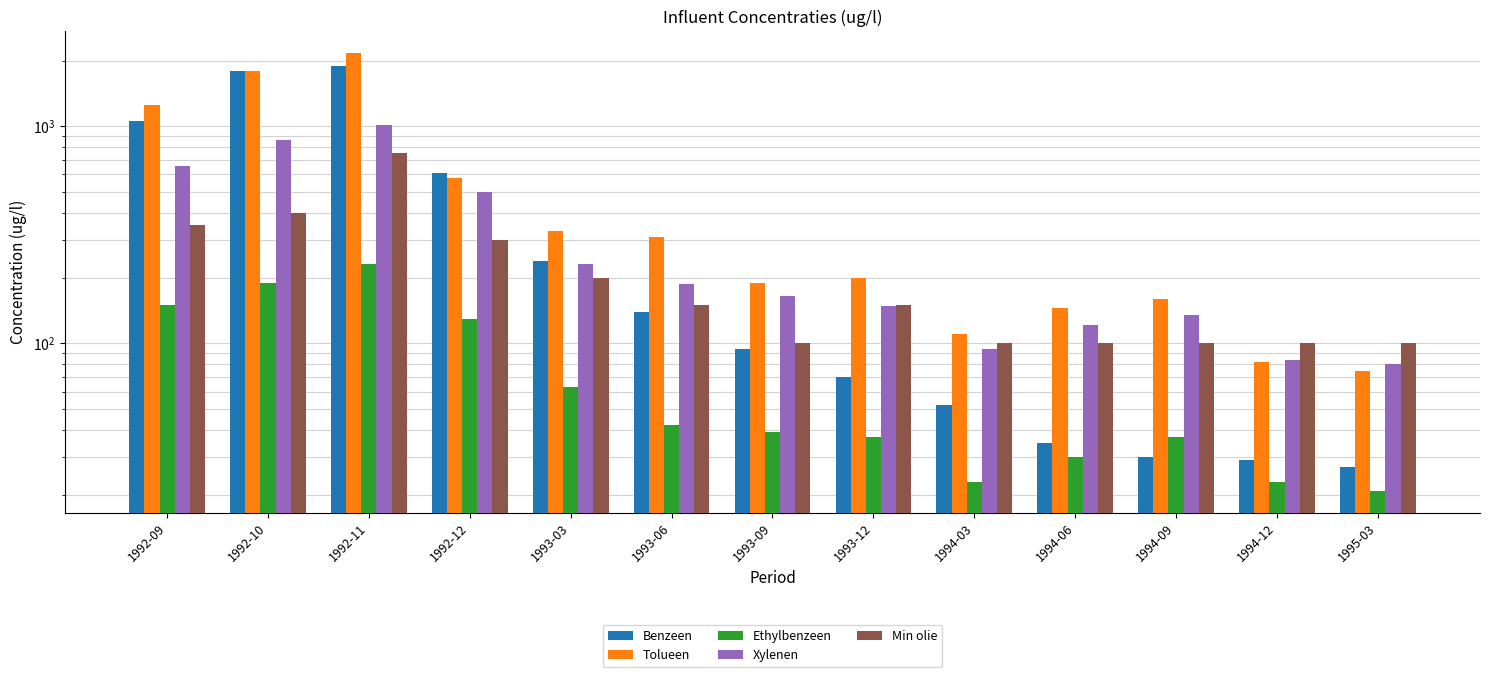

How many bars are there in total?

65